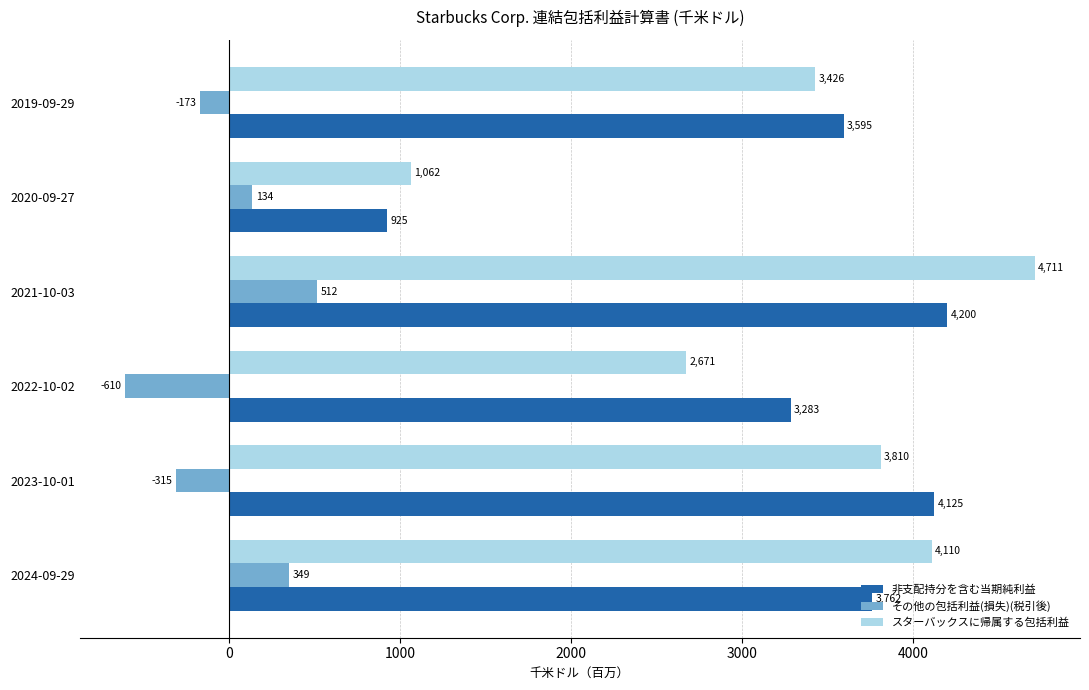

Which series changed the most between 2020-09-27 and 2019-09-29?

非支配持分を含む当期純利益